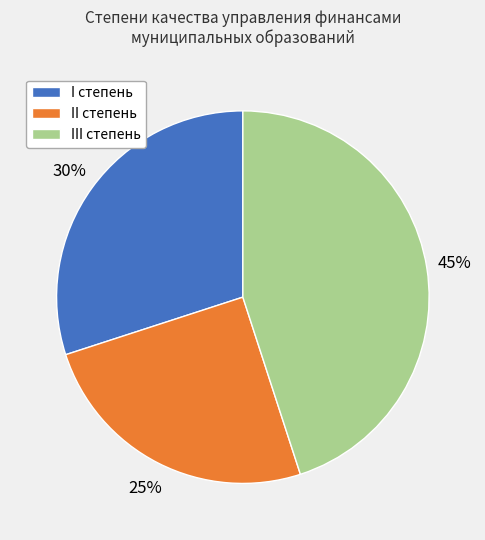

Is the sum of III степень and II степень greater than half?

Yes